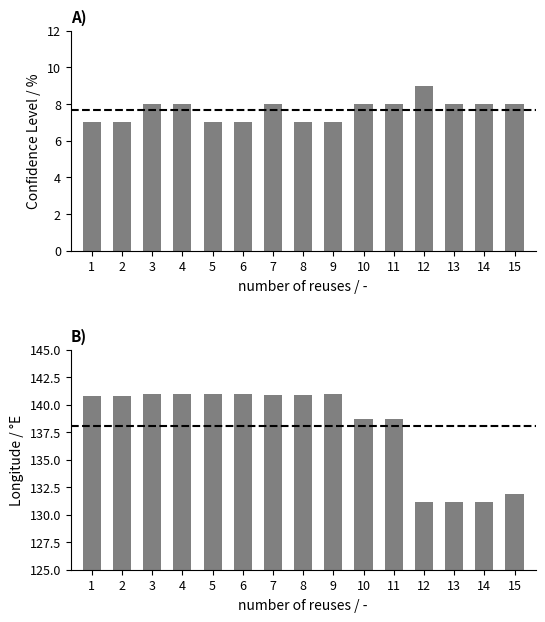

How many data points does each series have?

15